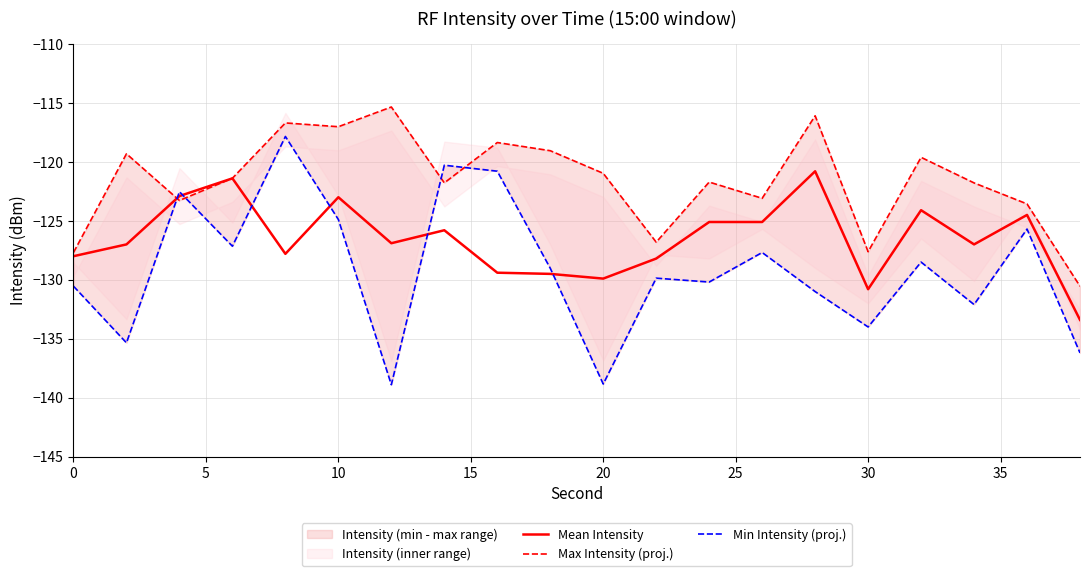

What is the lowest value of the Mean Intensity series?

-133.4